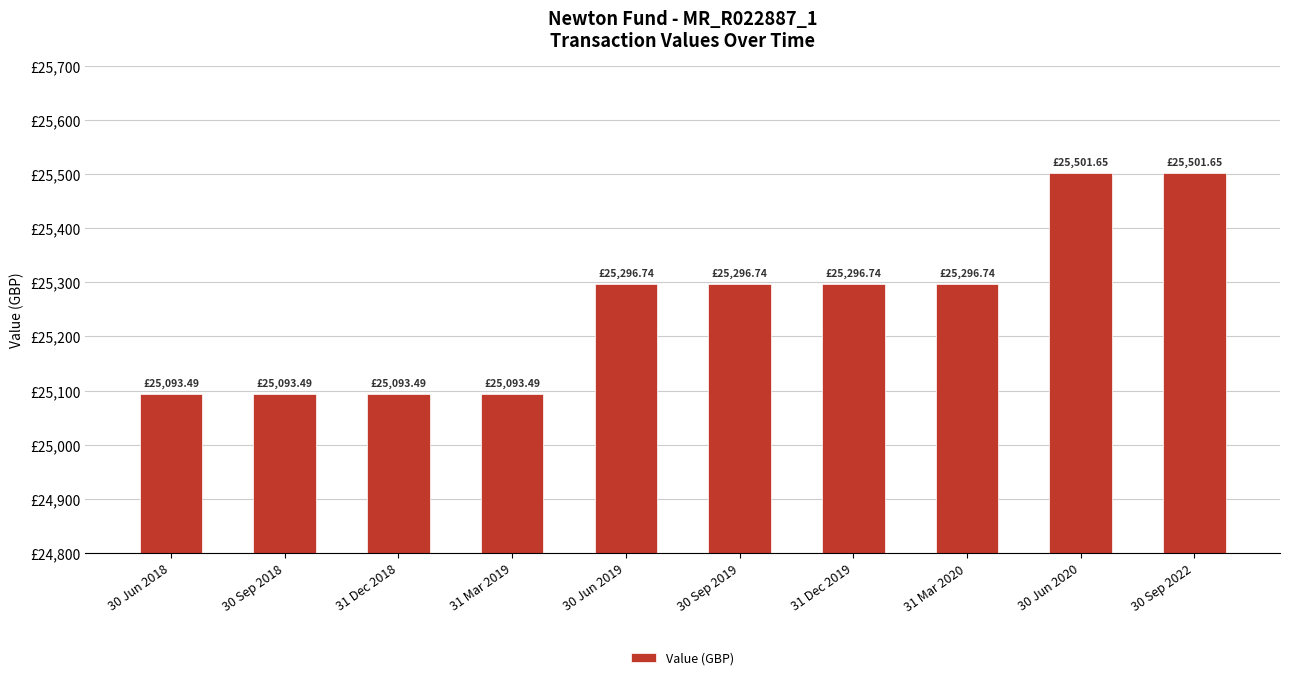

Rank the categories by value from highest to lowest.

30 Jun 2020, 30 Sep 2022, 30 Jun 2019, 30 Sep 2019, 31 Dec 2019, 31 Mar 2020, 30 Jun 2018, 30 Sep 2018, 31 Dec 2018, 31 Mar 2019